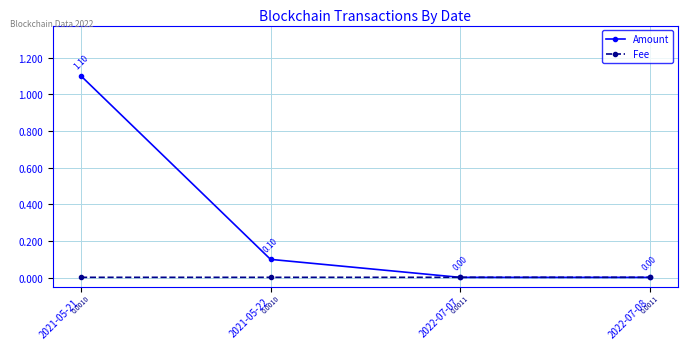

At which label does Amount reach its minimum?

2022-07-08